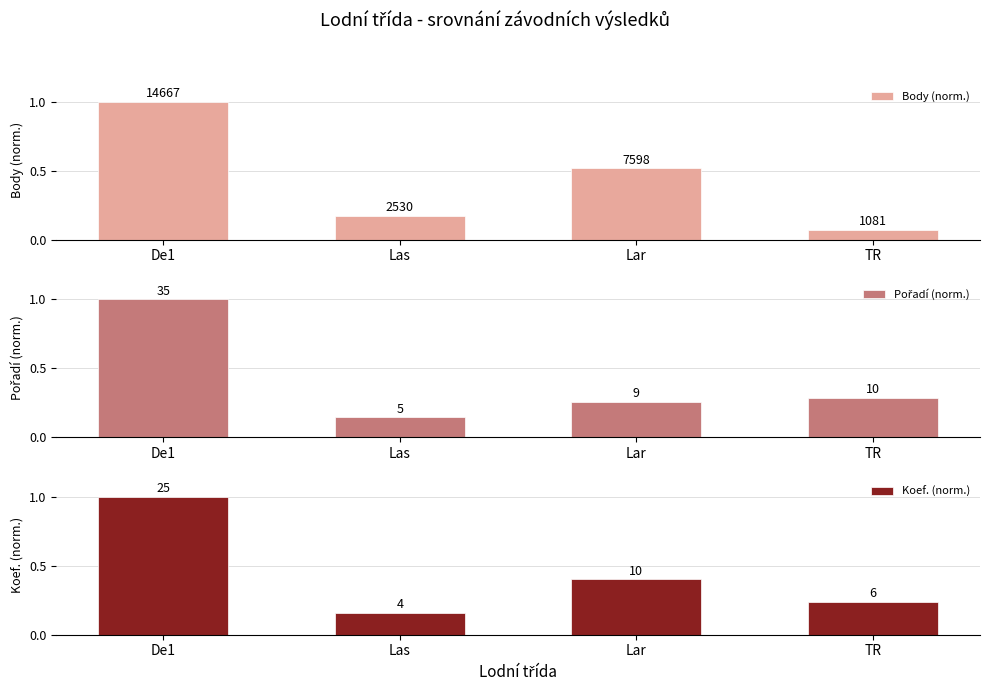

What is the label of the 4th bar from the left?

TR